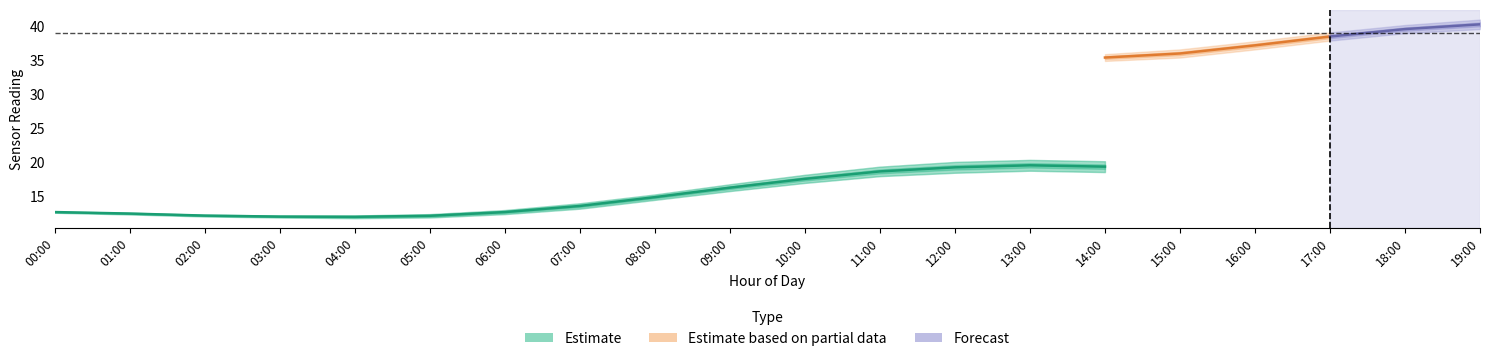

The temperature_center series shows 5.5 at 06:00. True or false?

False